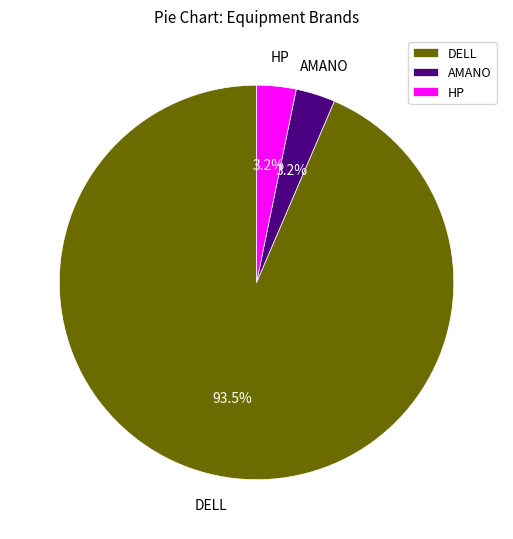

Is AMANO the majority of the pie?

No